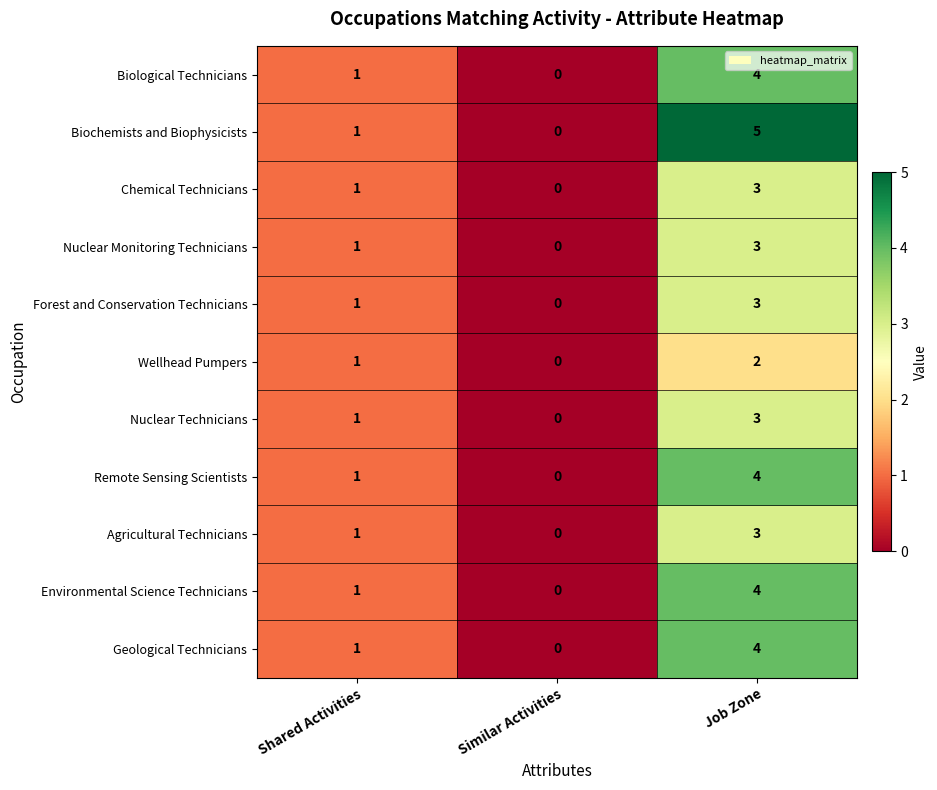

Where is Agricultural Technicians nearest to the value 1?

Shared Activities